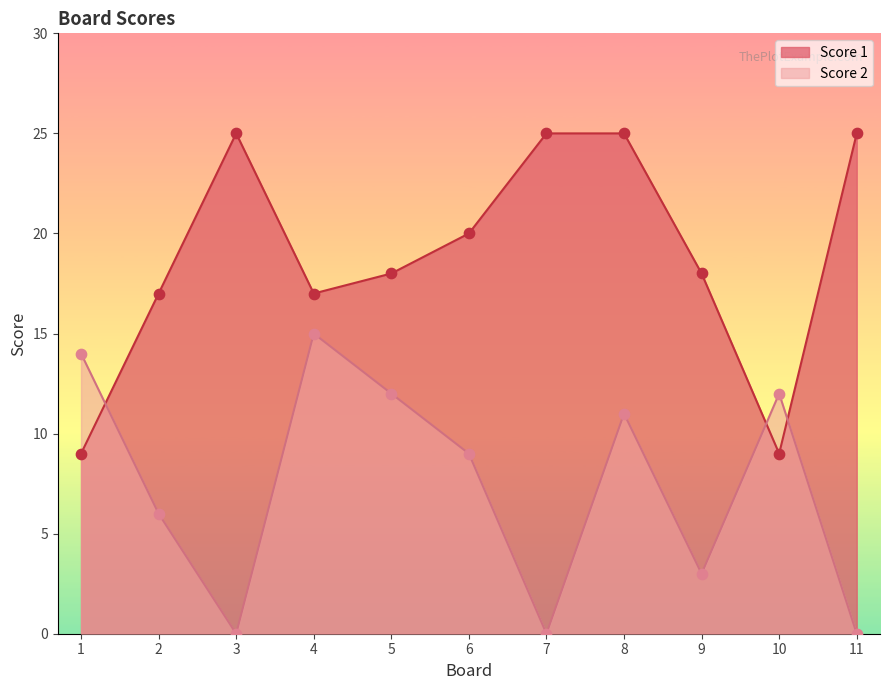

Which series contains the lowest Y value?

Score 2